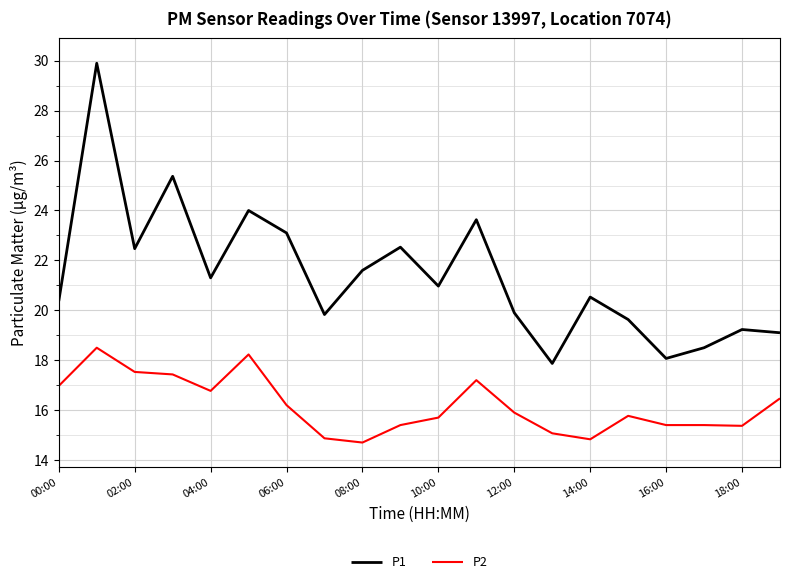

In P1, how many points are higher than both neighbors (excluding endpoints)?

7